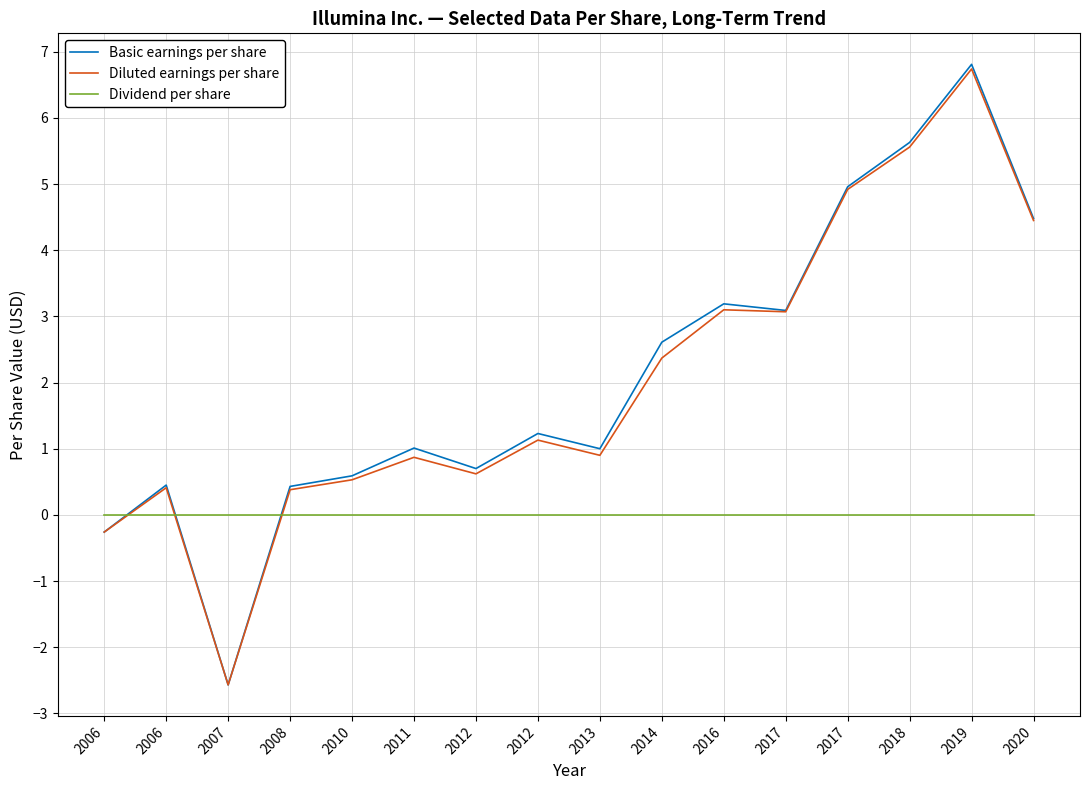

At 2007, list the series in order from smallest to largest.

Basic earnings per share, Diluted earnings per share, Dividend per share